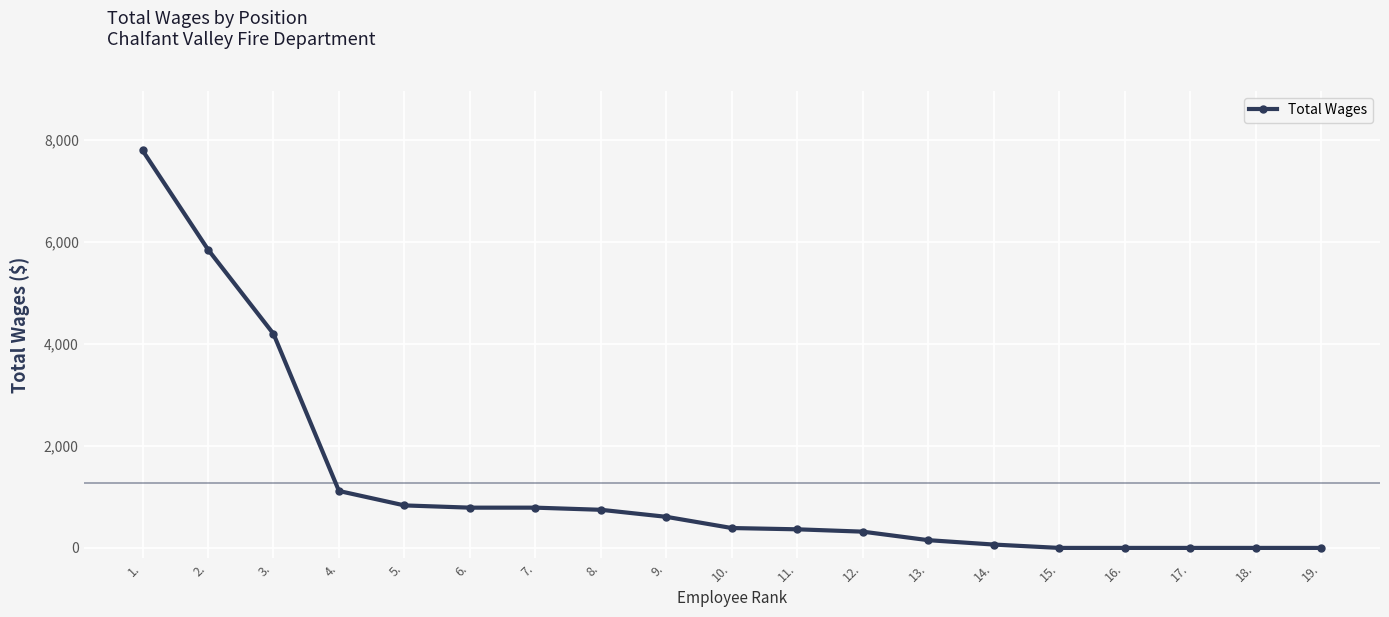

What is the average value?

1265